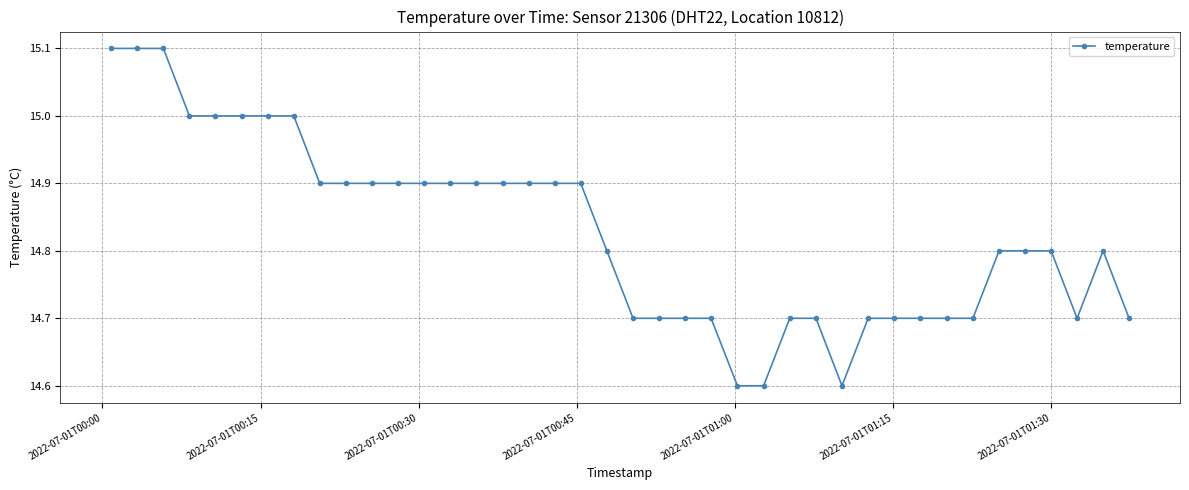

What is the difference between the maximum and minimum values?

0.5